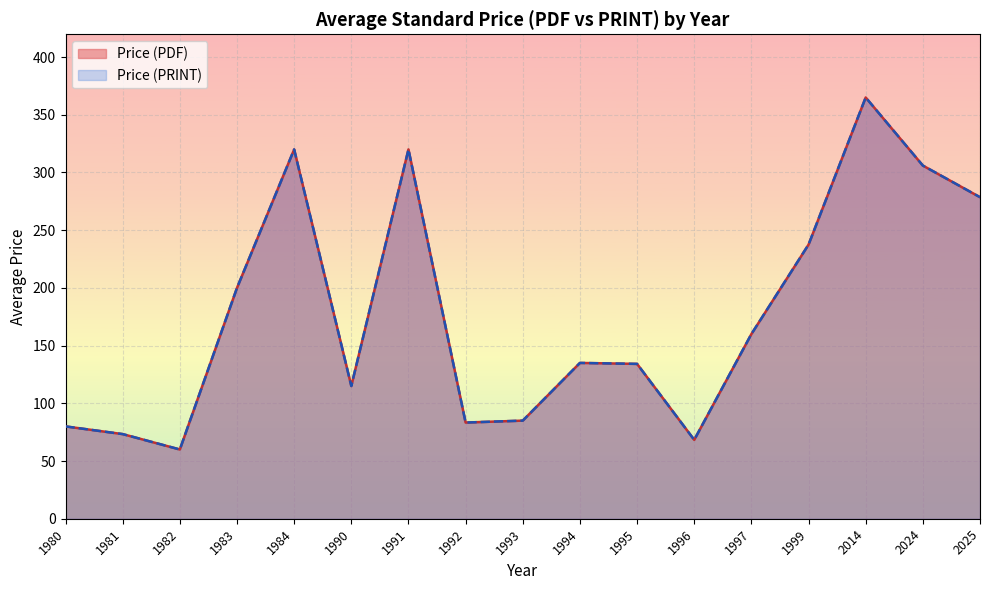

True or false: Price (PRINT) and Price (PDF) cross at least once.

False